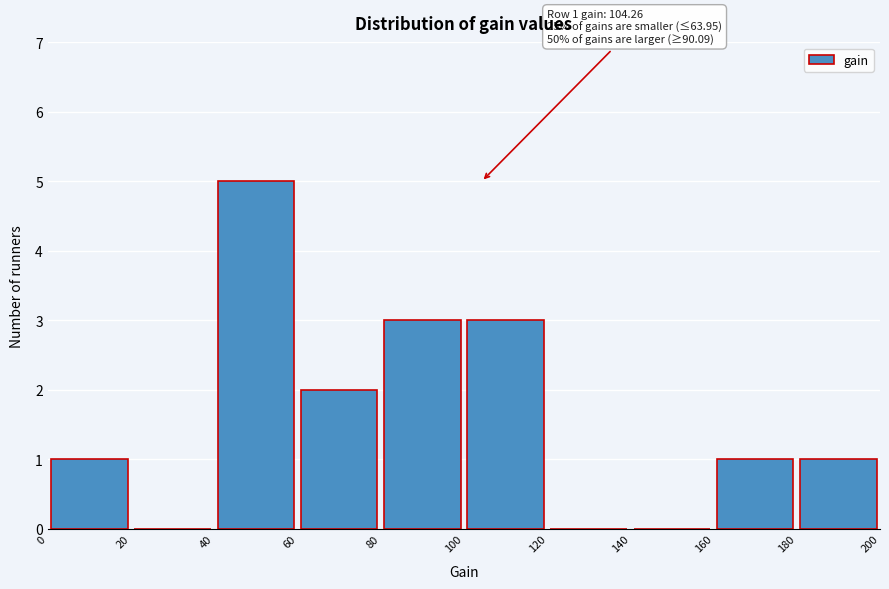

Over which range of the x-axis is the bar tallest?

40 to 60